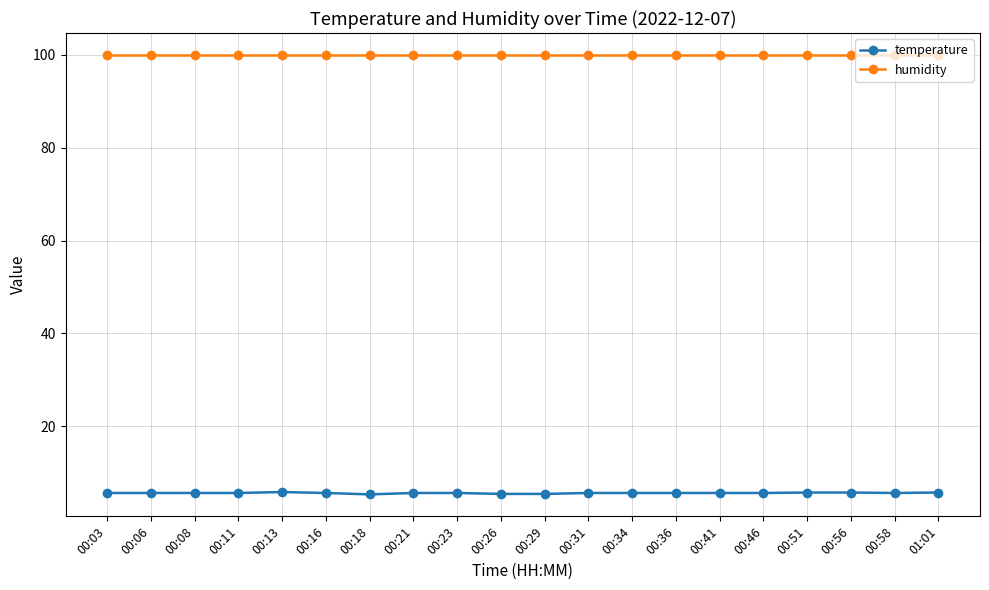

How many categories are shown in the chart?

20